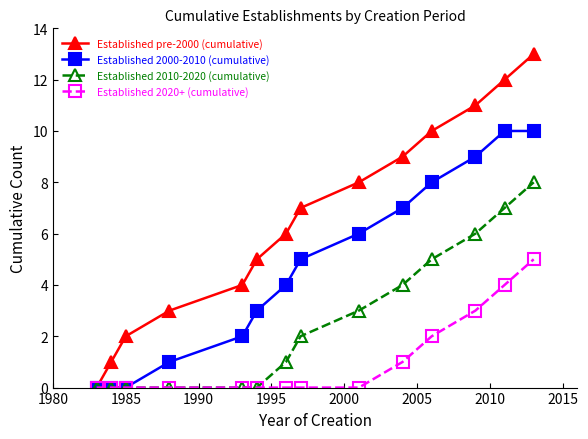

Which series has the largest range (max minus min)?

Established pre-2000 (cumulative)